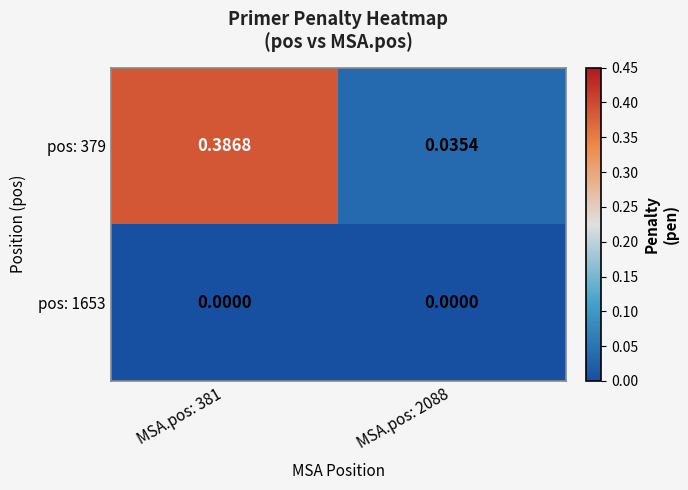

Is the value of pos: 379 at MSA.pos: 2088 greater than the value of pos: 1653 at MSA.pos: 2088?

Yes